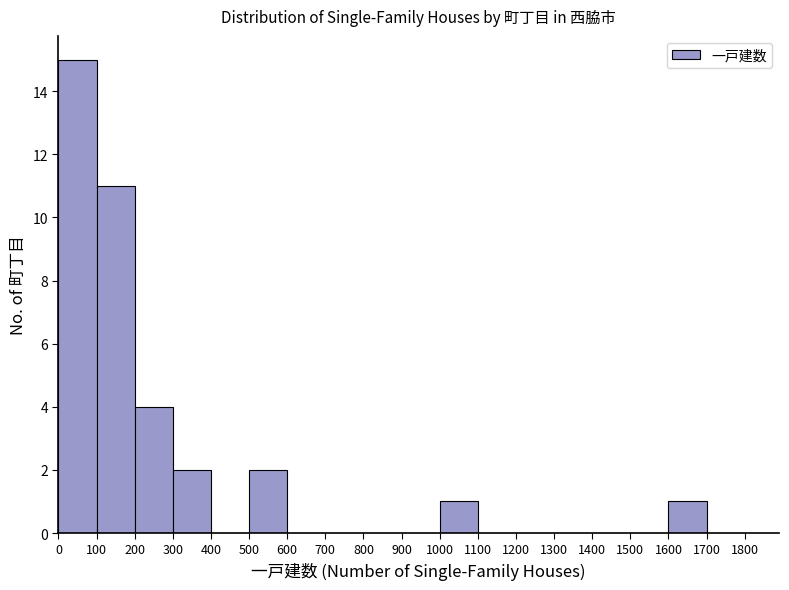

Reading left to right, transcribe this chart: for each bar, give the range it covers on the x-axis and its height. The values are not printed on the chart, so give them approximately, as read against the axis.

0 to 100: 15
100 to 200: 11
200 to 300: 4
300 to 400: 2
400 to 500: 0
500 to 600: 2
600 to 700: 0
700 to 800: 0
800 to 900: 0
900 to 1000: 0
1000 to 1100: 1
1100 to 1200: 0
1200 to 1300: 0
1300 to 1400: 0
1400 to 1500: 0
1500 to 1600: 0
1600 to 1700: 1
1700 to 1800: 0